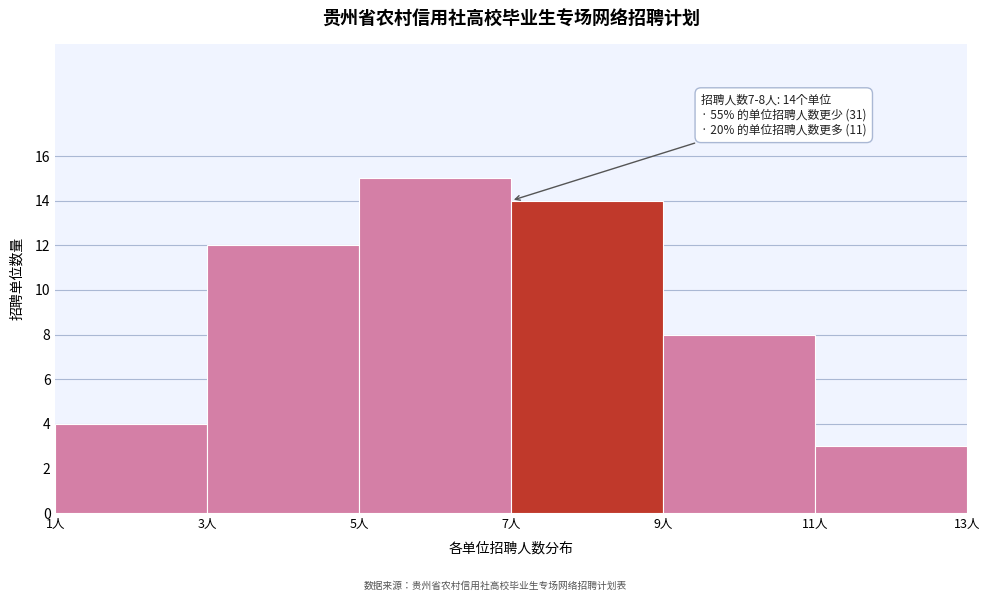

Over which range of the x-axis is the bar tallest?

5 to 7